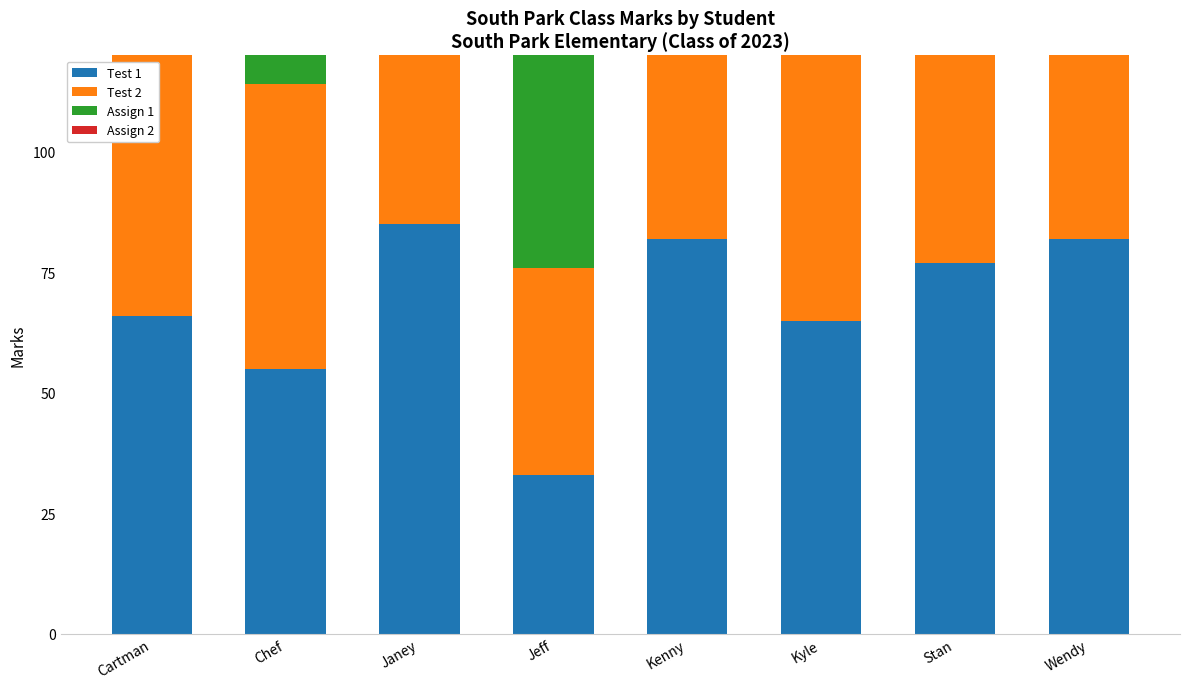

What is the average value of the Test 2 series?

69